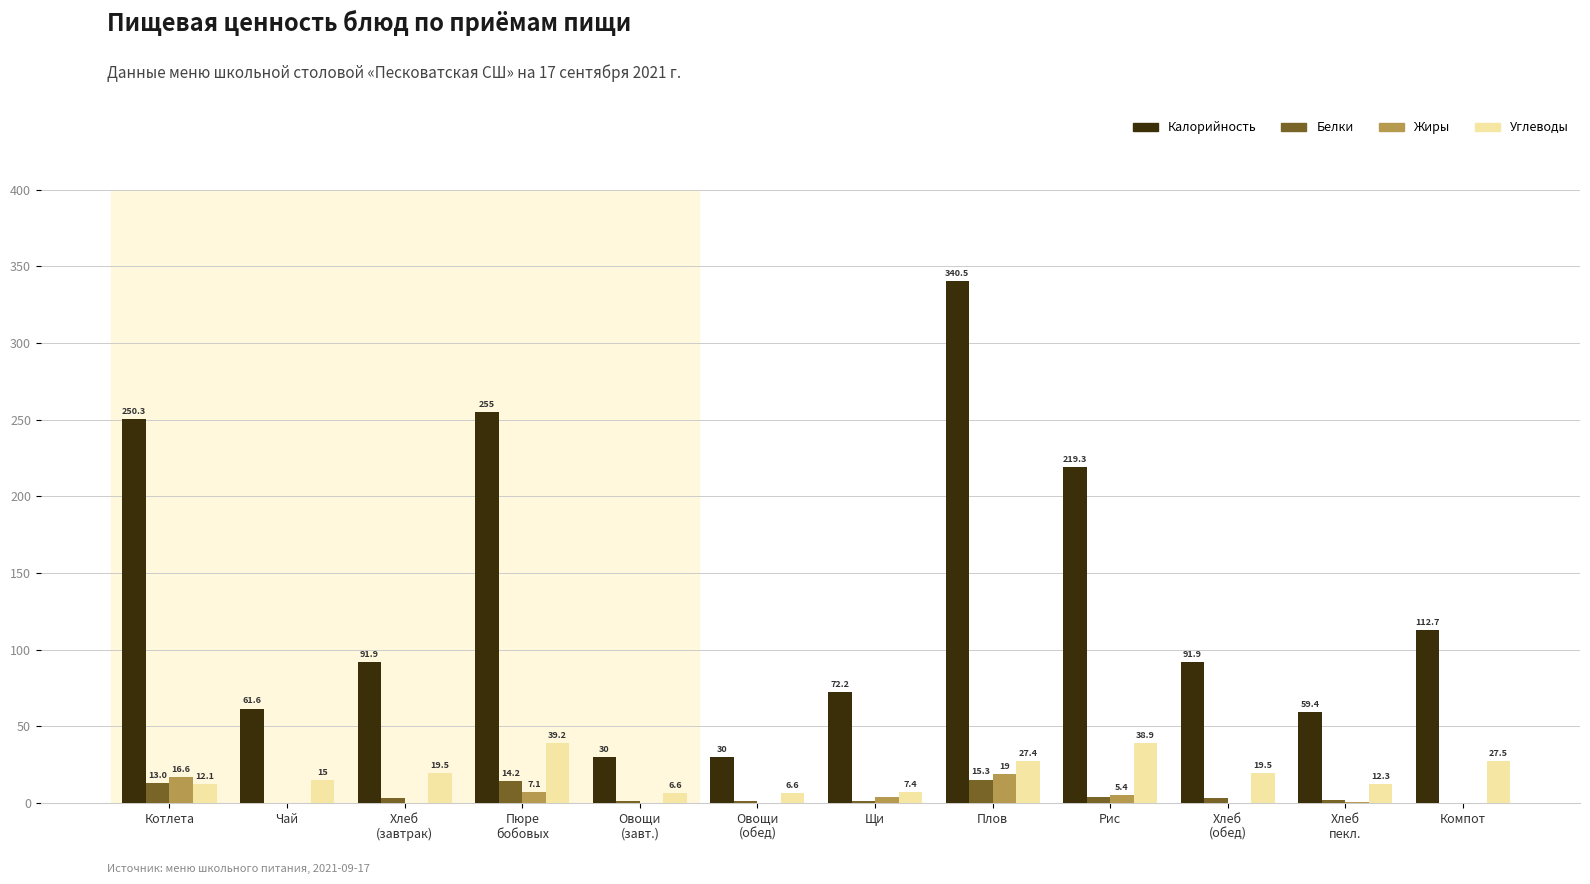

At which category does the chart reach its peak across all series?

Плов